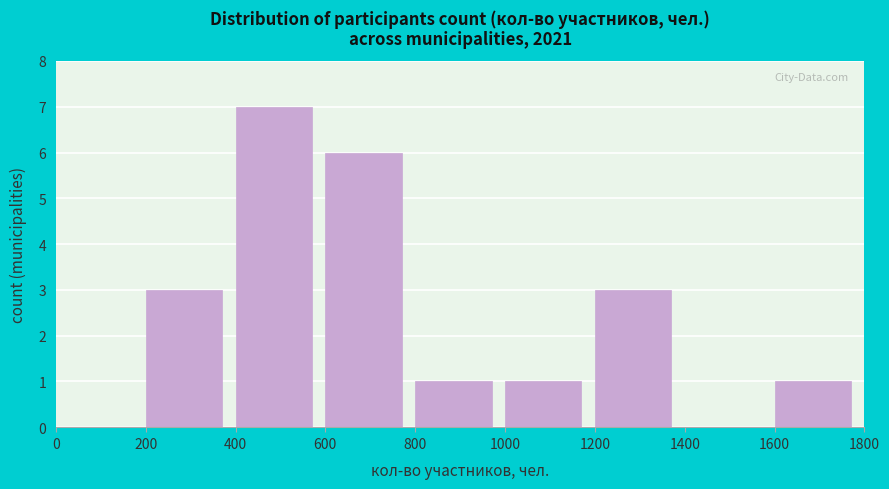

How tall is the bar that spans 400 to 600 on the x-axis? The values are not printed on the chart, so give them approximately, as read against the axis.

7